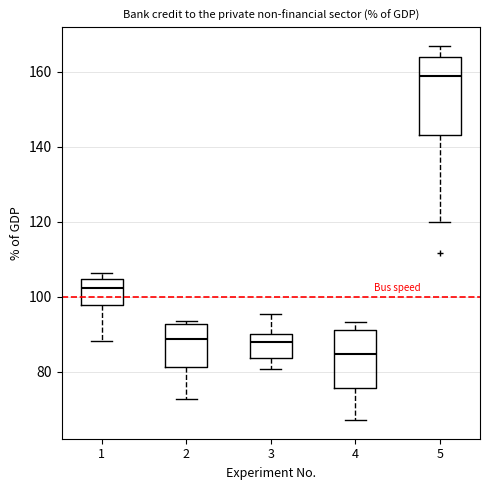

Reading left to right, read every box against the y-axis: the position of its median line, the range the box covers, and the ends of its whiskers. The values are not printed on the chart, so give them approximately, as read against the axis.

1: median 102, box 98 to 104, whiskers 88 to 106
2: median 88, box 82 to 92, whiskers 72 to 94
3: median 88, box 84 to 90, whiskers 80 to 96
4: median 84, box 76 to 92, whiskers 68 to 94
5: median 158, box 144 to 164, whiskers 120 to 166